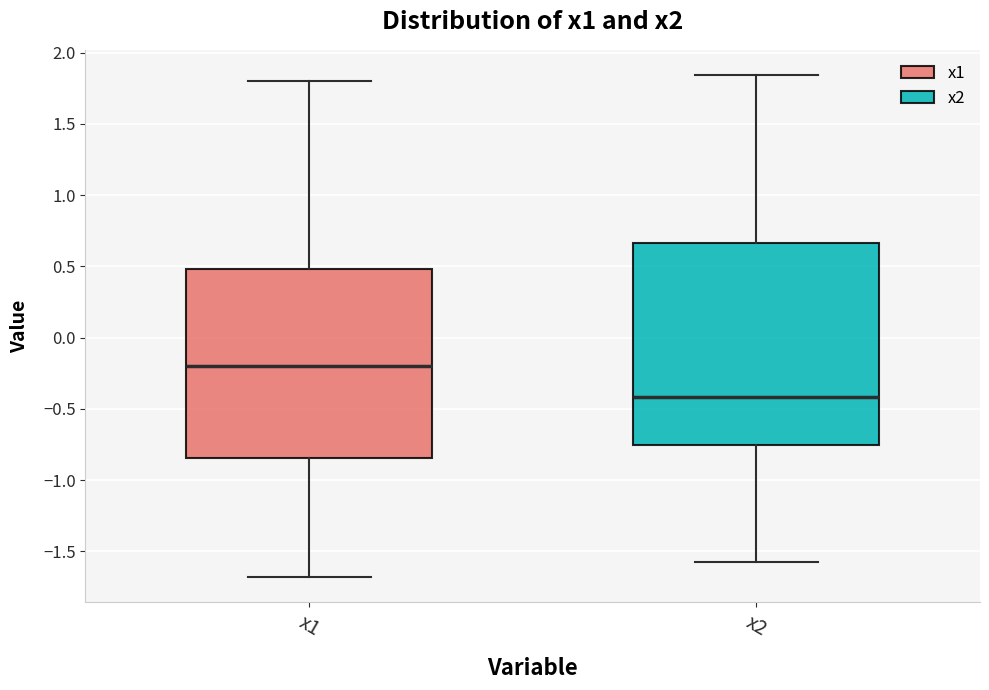

Comparing the boxes themselves (not the whiskers), which one is the tallest?

x2